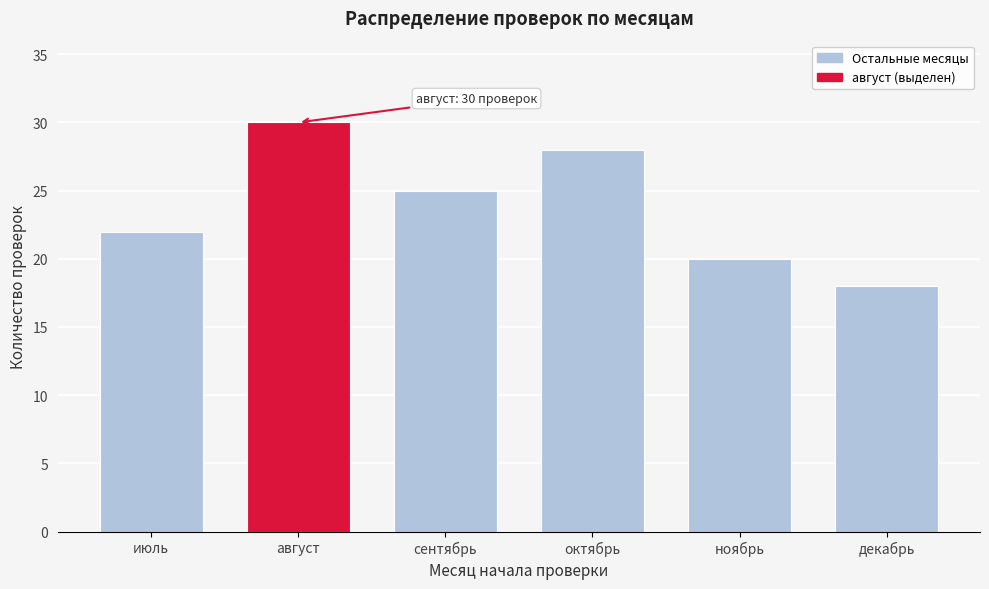

Reading right to left, what are all the values shown in this chart?

18	20	28	25	30	22